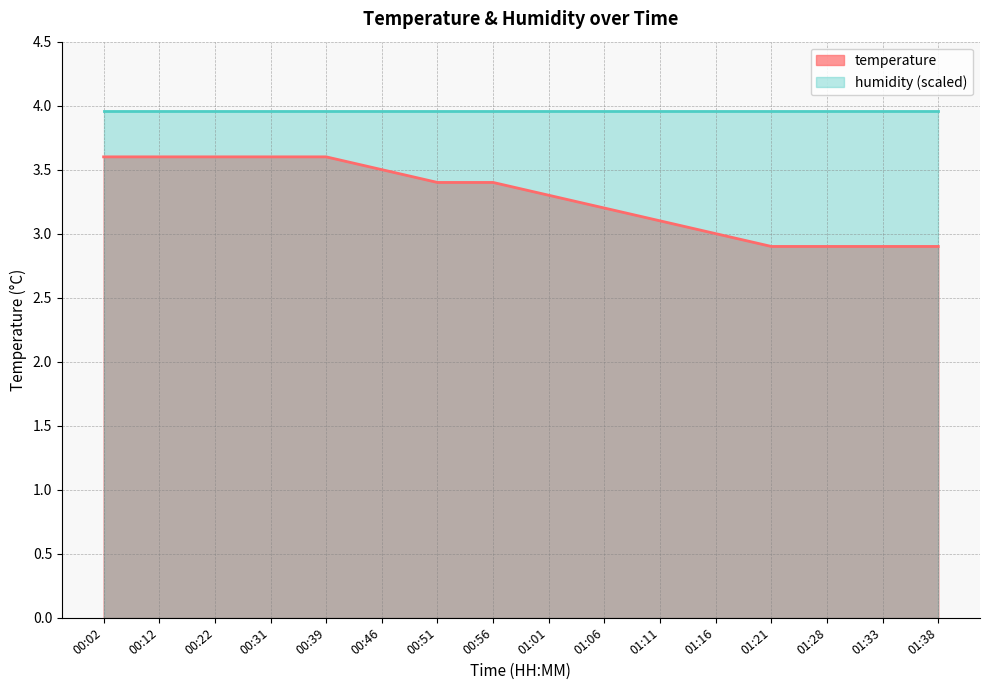

List the labels in order of value, largest first.

00:02, 00:12, 00:22, 00:31, 00:39, 00:46, 00:51, 00:56, 01:01, 01:06, 01:11, 01:16, 01:21, 01:28, 01:33, 01:38